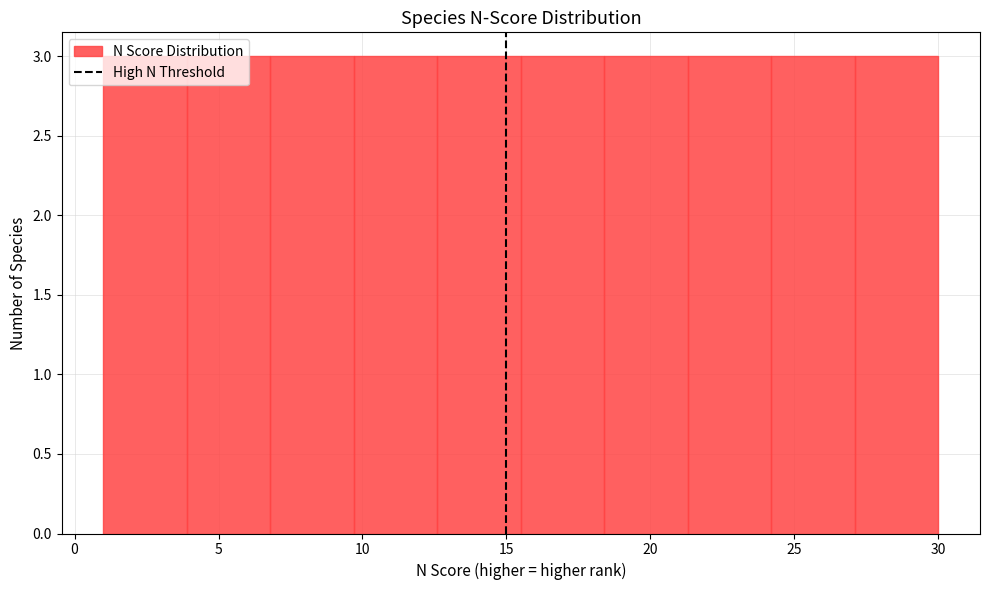

What is the height of the bar covering 6.8 to 9.7 on the x-axis? Neither the bar edges nor the heights are printed on the chart, so give them approximately, as read against the axes.

3